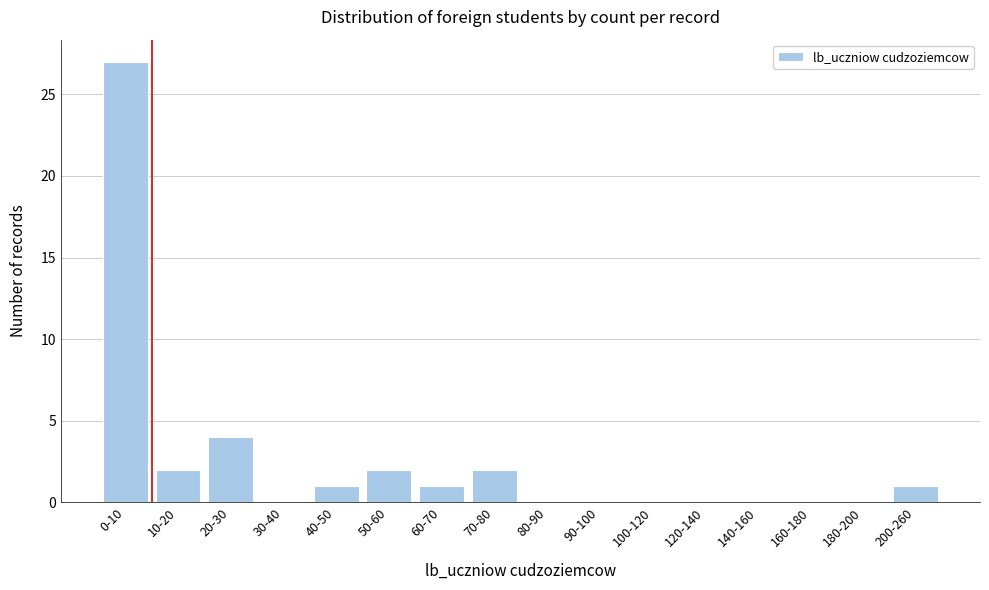

Reading right to left, transcribe all the data shown in this chart.

200-260=1	180-200=0	160-180=0	140-160=0	120-140=0	100-120=0	90-100=0	80-90=0	70-80=2	60-70=1	50-60=2	40-50=1	30-40=0	20-30=4	10-20=2	0-10=27